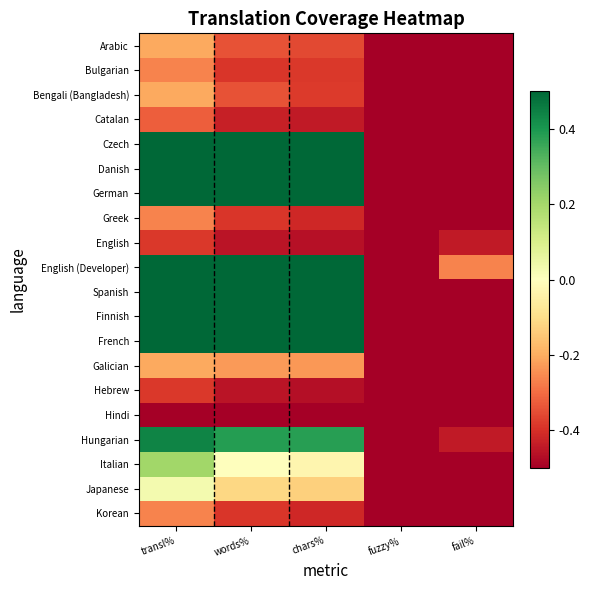

How many categories are shown in the chart?

5